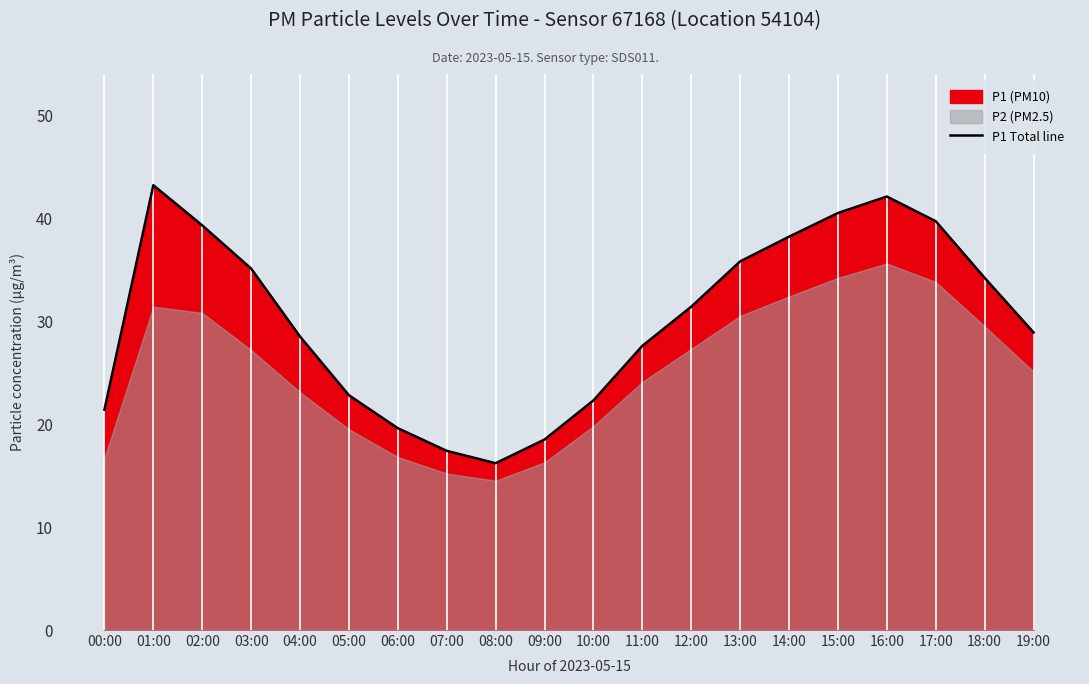

Where is the data nearest to the value 29?

19:00